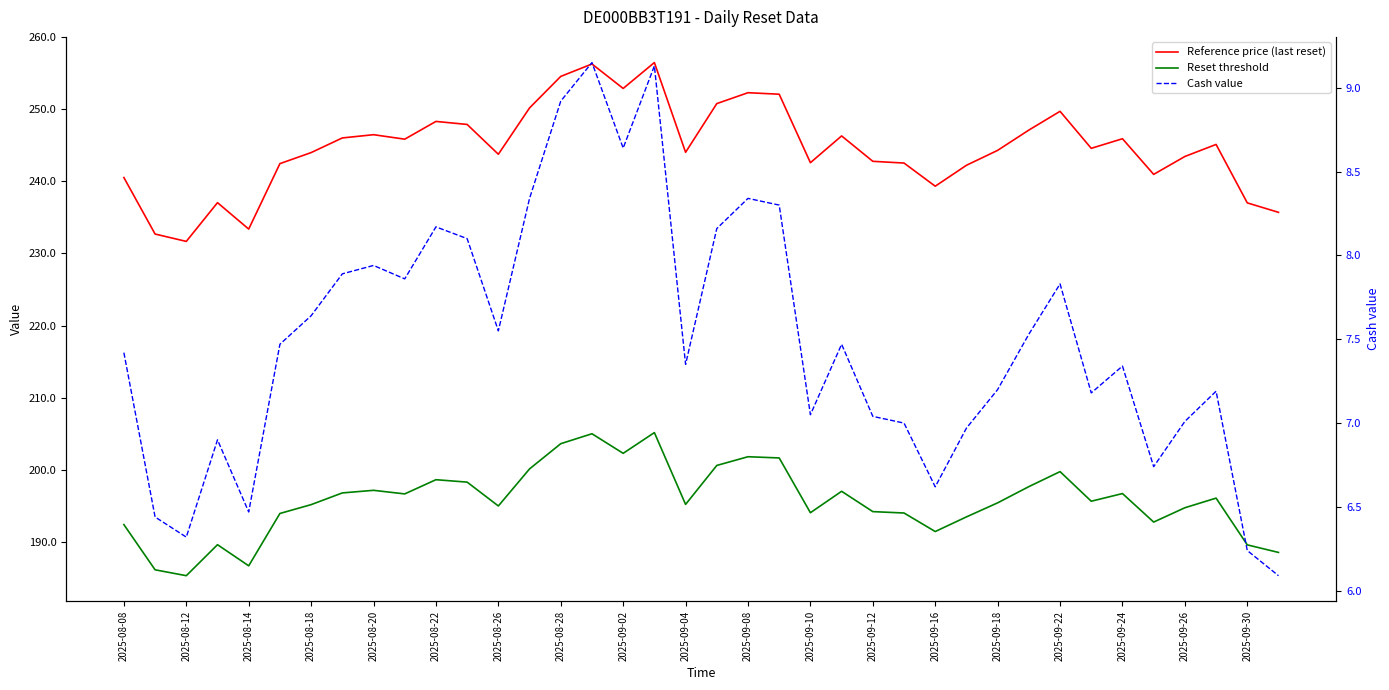

Is the value of Reference price (last reset) at 2025-09-10 greater than the value of Reset threshold at 2025-08-18?

Yes